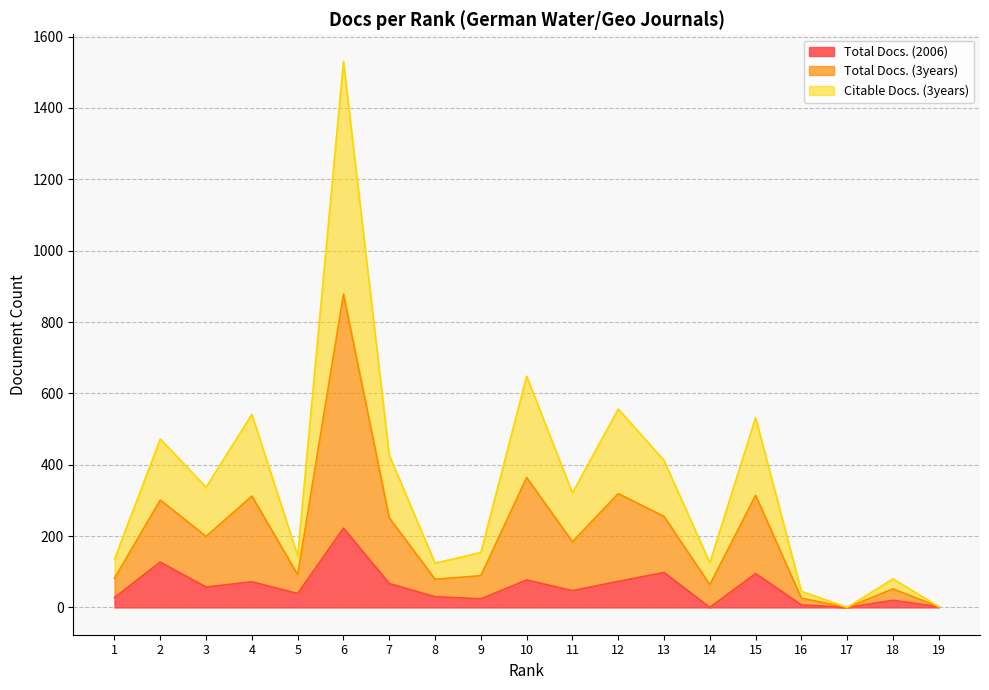

In Citable Docs. (3years), how many points are higher than both neighbors (excluding endpoints)?

7